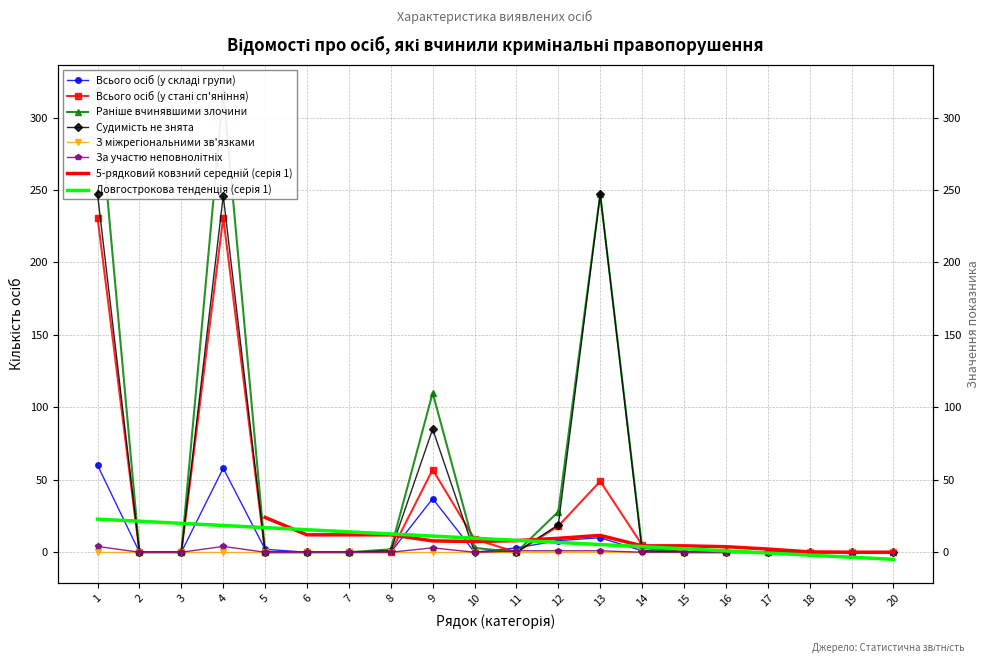

At which label is За участю неповнолітніх closest to 2?

9